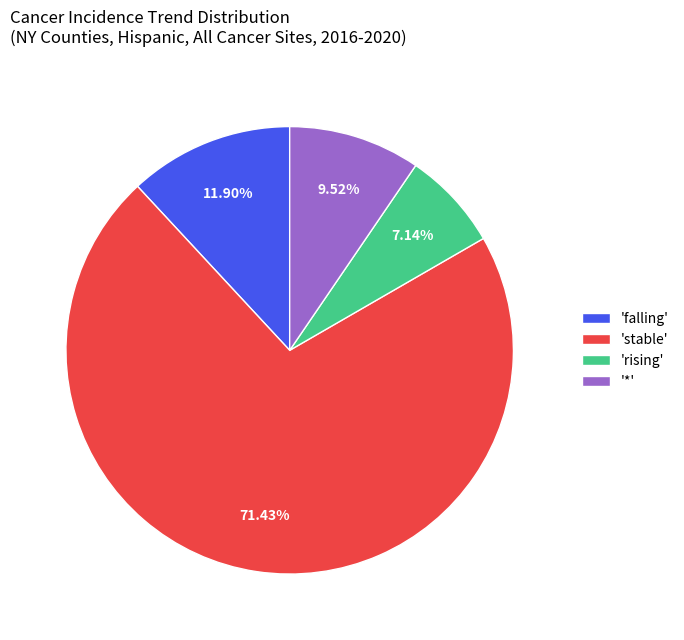

To the nearest percent, what is the difference between the largest and smallest slice percentages?

64%